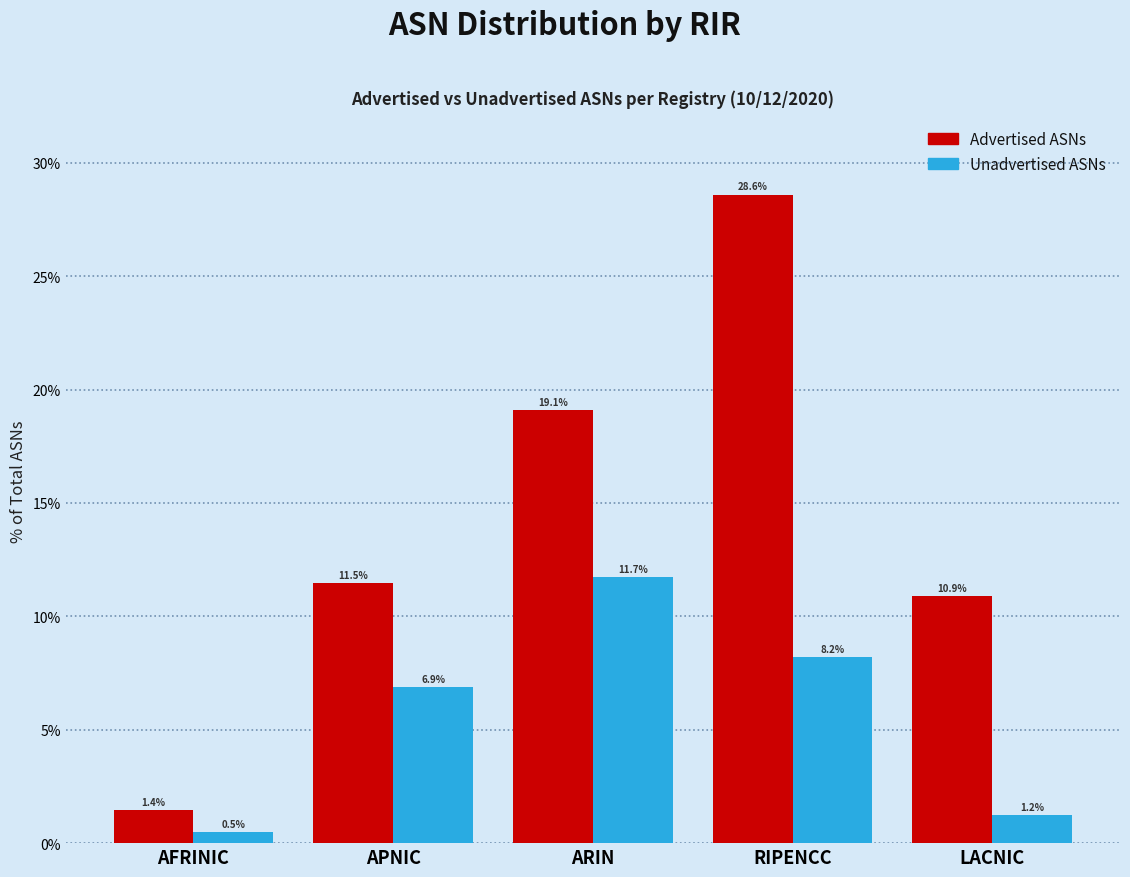

Reading left to right, transcribe all the data shown in this chart.

Advertised ASNs: AFRINIC=1.4	APNIC=11.5	ARIN=19.1	RIPENCC=28.6	LACNIC=10.9
Unadvertised ASNs: AFRINIC=0.5	APNIC=6.9	ARIN=11.7	RIPENCC=8.2	LACNIC=1.2